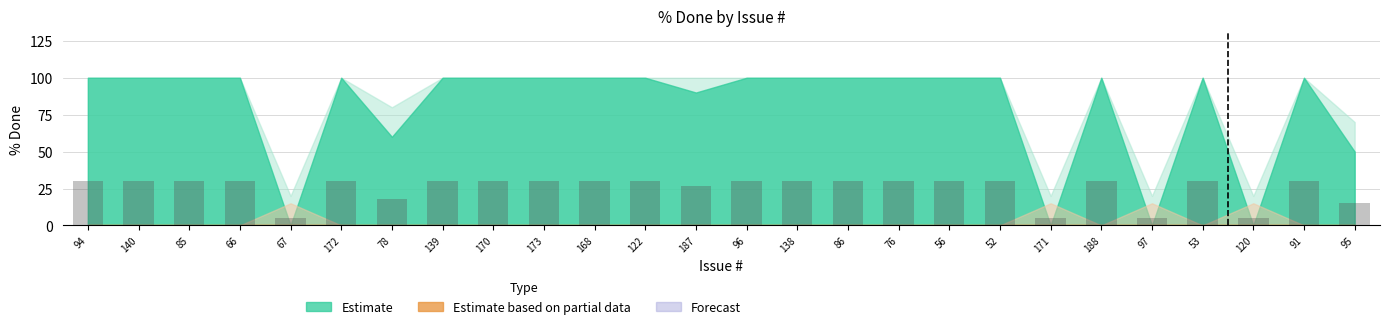

What is the label of the 18th bar from the right?

170